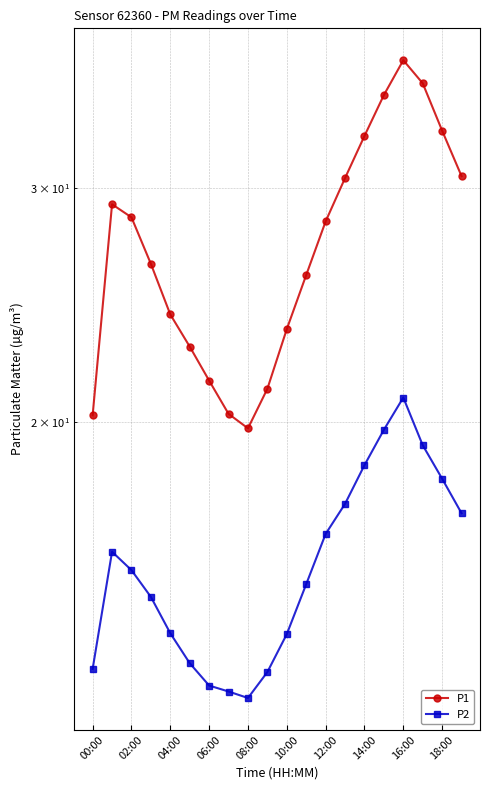

What is the value of the P2 point at the 8th from the left?

12.6